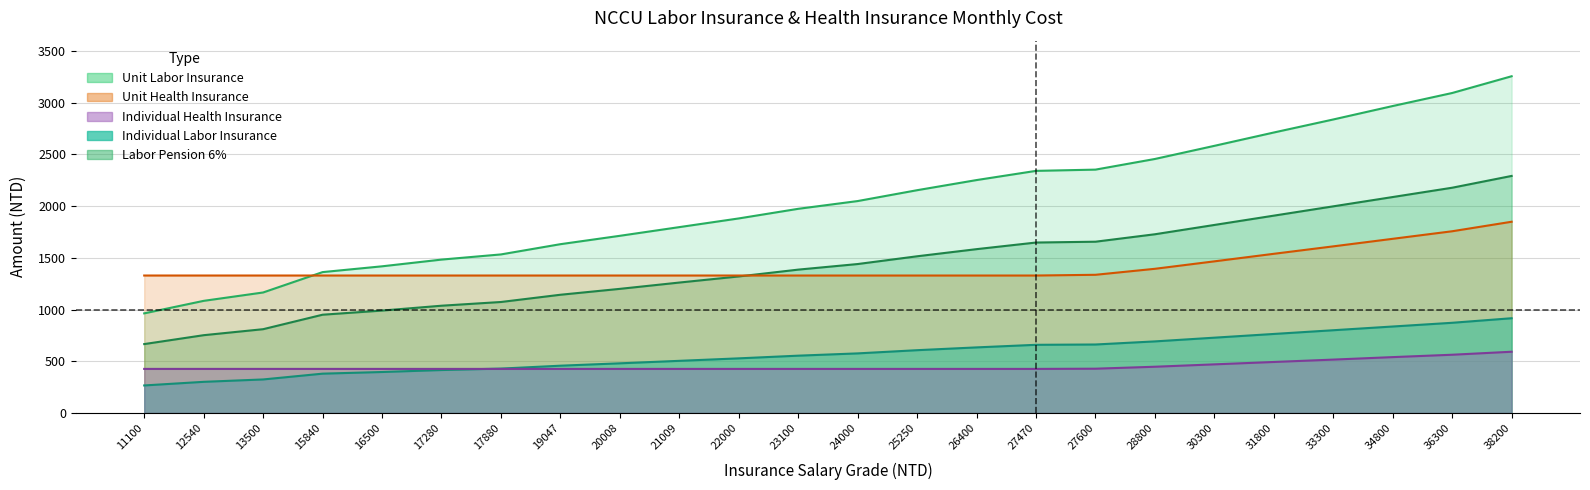

What is the difference between the highest and lowest values at 12540?

1028